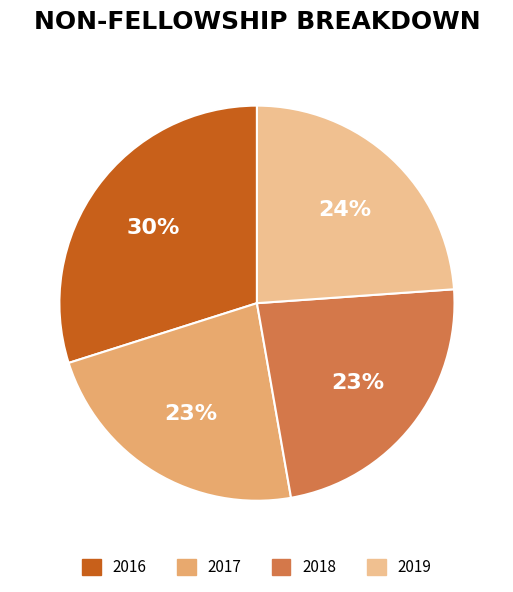

To the nearest percent, what percentage of the pie is 2016?

30%